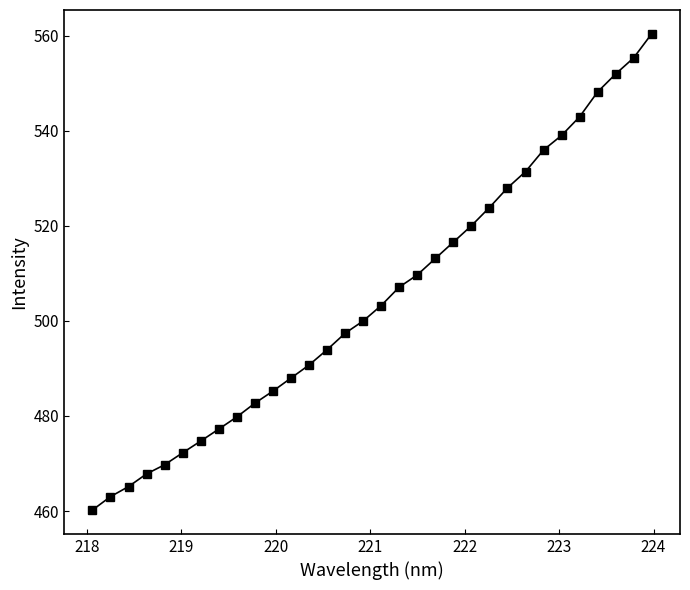

What is the value of the 5th point from the left?

469.7